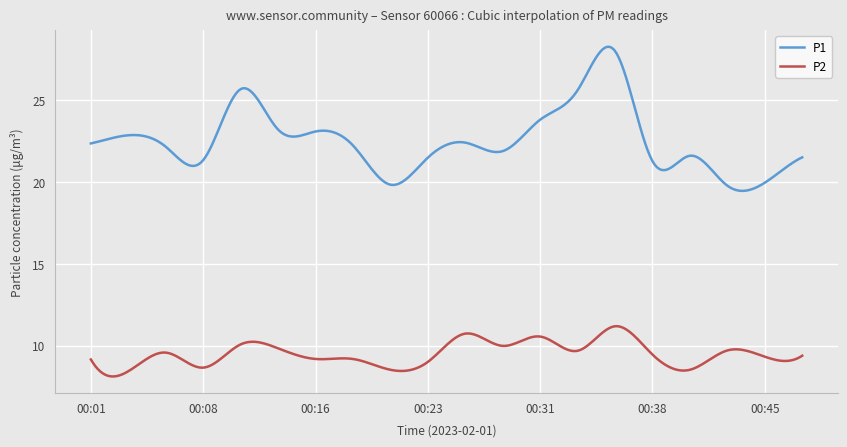

What are all the series names shown in the legend?

P1, P2